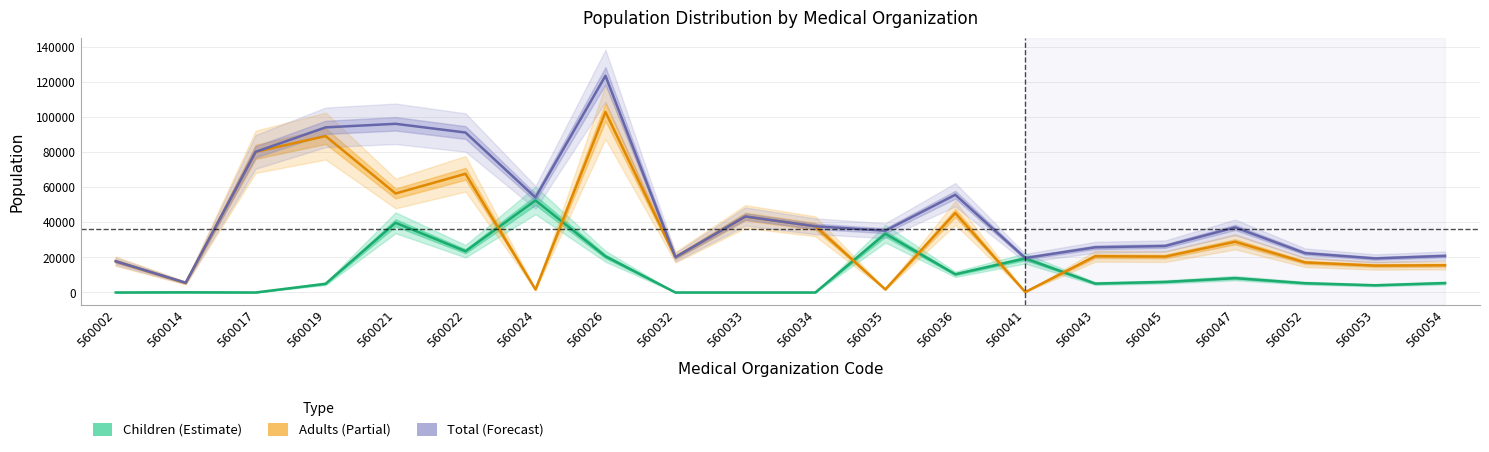

What is the sum of the Total values at 560026 and 560033?

166678